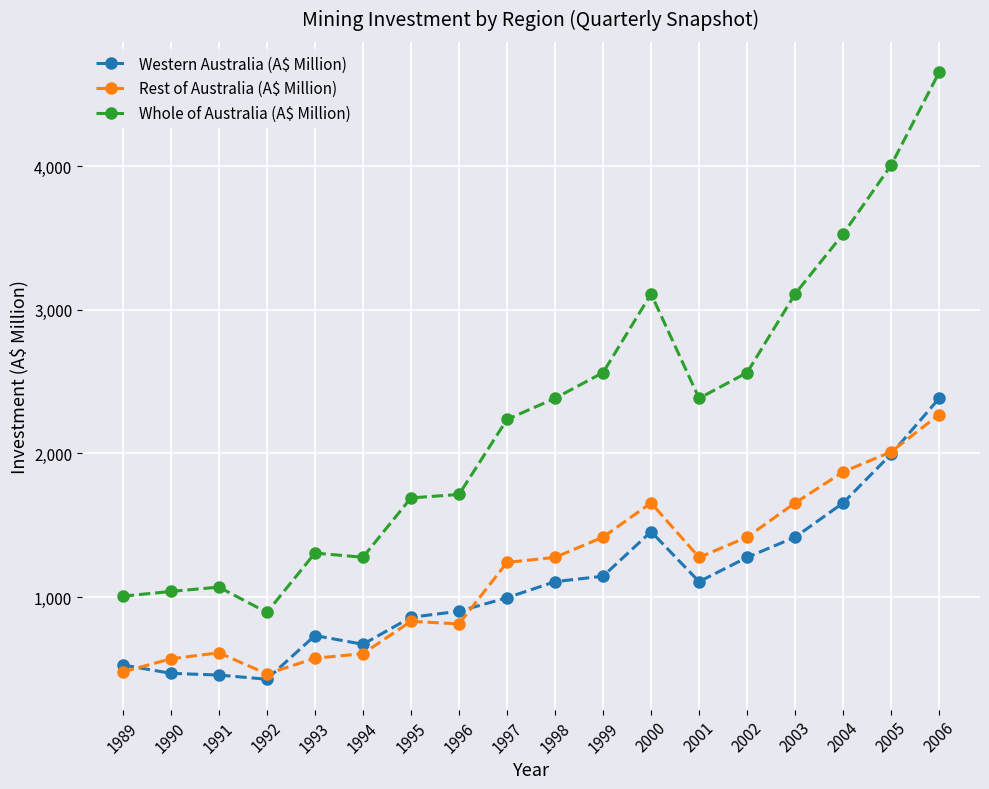

What is the value of the Whole of Australia (A$ Million) point at the 18th from the left?

4653